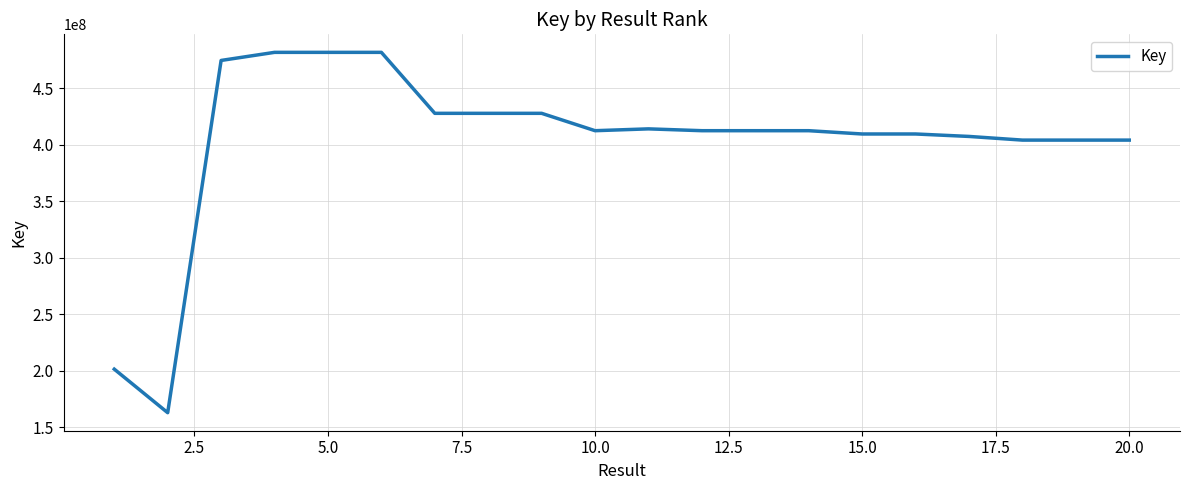

What is the smallest value displayed?

163008038